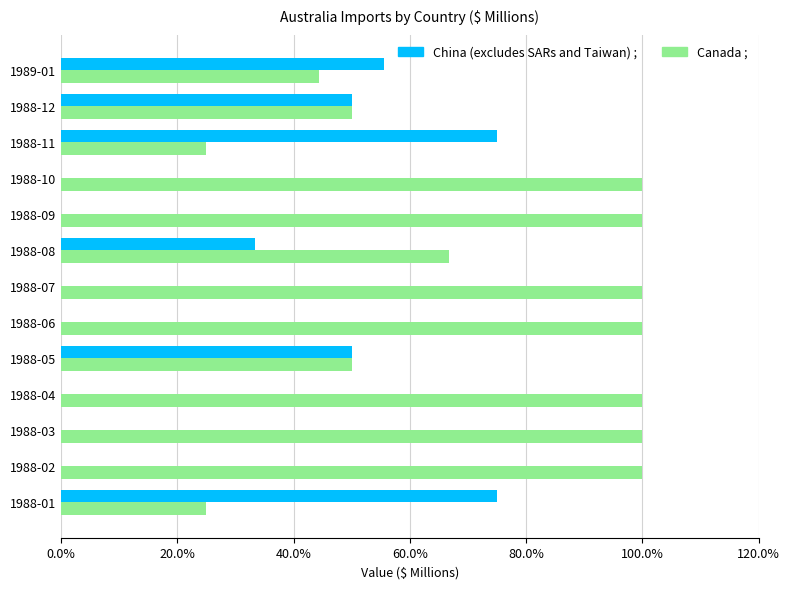

Which series has the largest total across all categories?

Canada ;